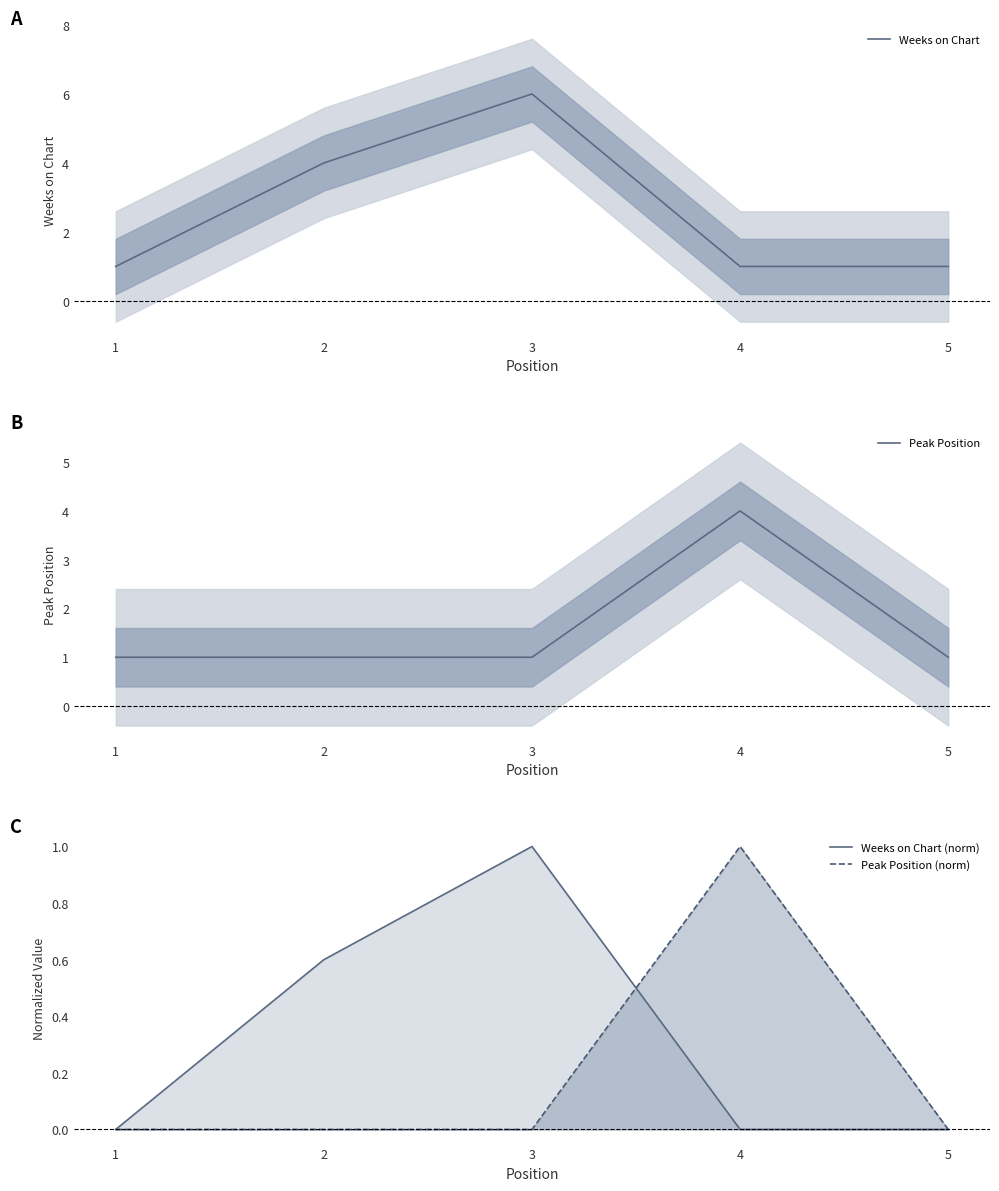

The Weeks on Chart (norm) series shows 0.0 at 4. True or false?

True